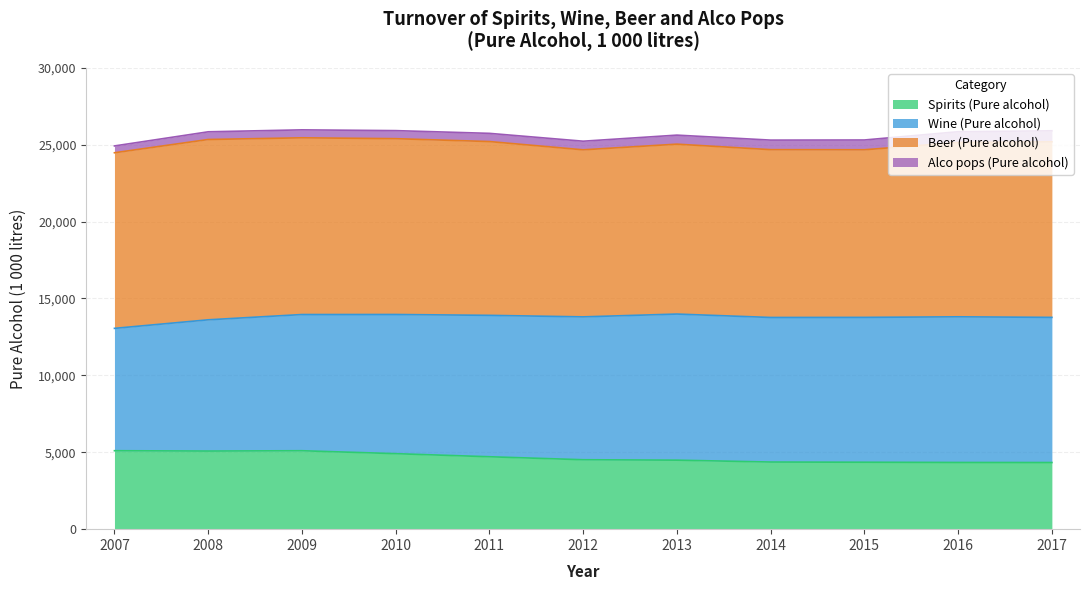

Which has a higher value, 2017 or 2007?

2007